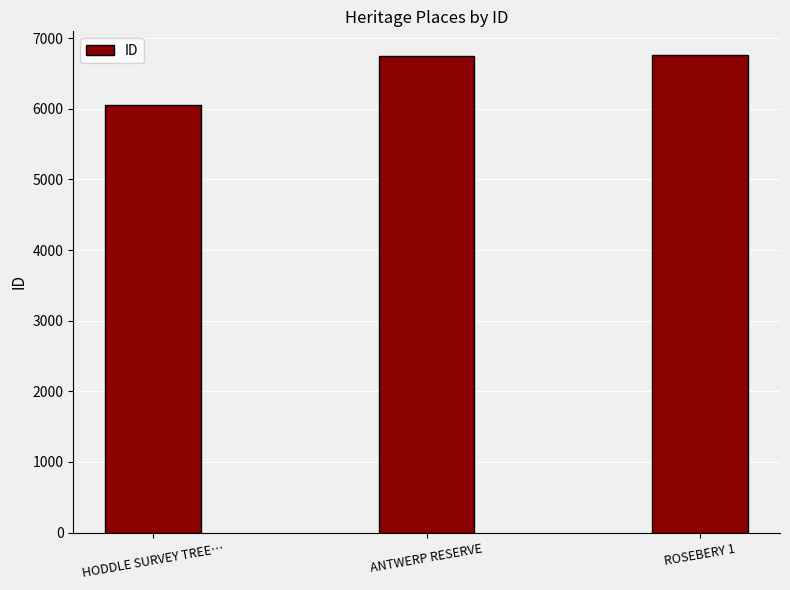

Approximately how many times larger is the value at ROSEBERY 1 compared to ANTWERP RESERVE?

1.0